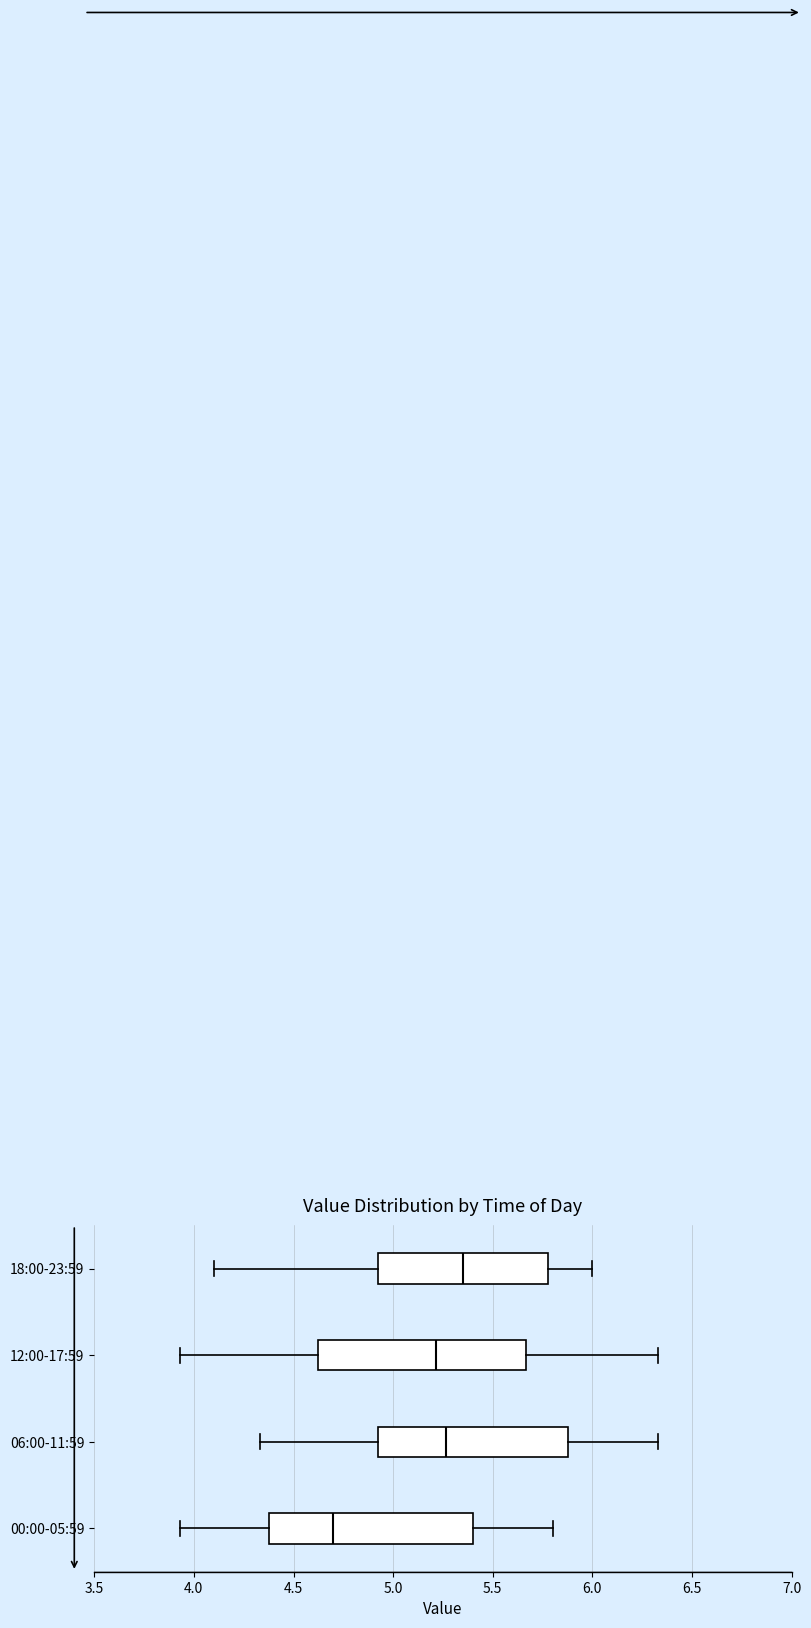

Where is the right edge of the box for 06:00-11:59 on the x-axis? The values are not printed on the chart, so give them approximately, as read against the axis.

5.90